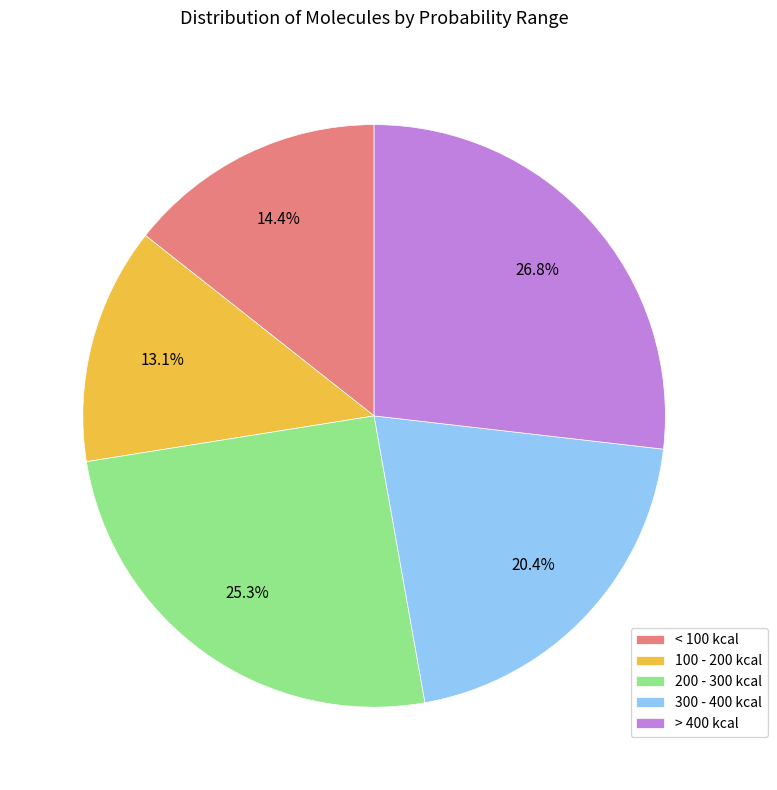

Between 300 - 400 kcal and 100 - 200 kcal, which is larger?

300 - 400 kcal